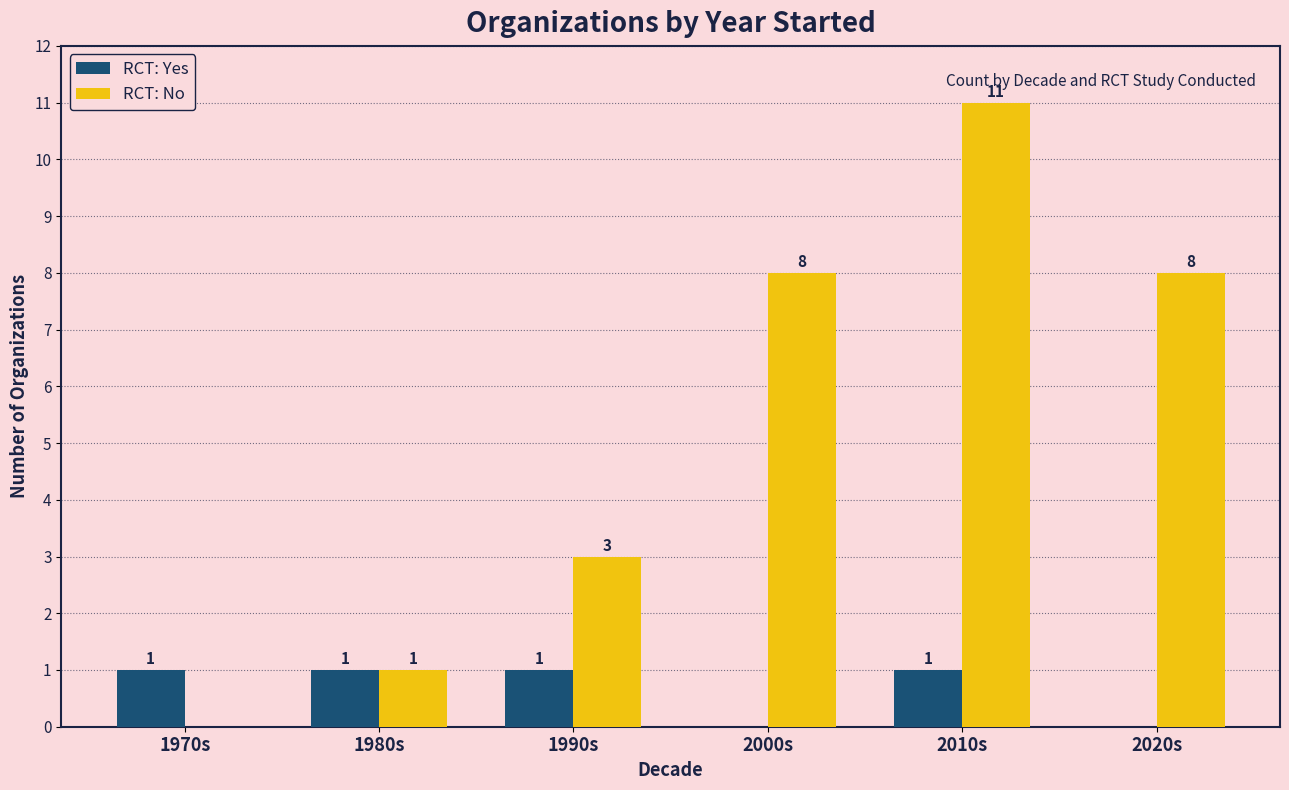

At which category does the chart reach its peak across all series?

2010s